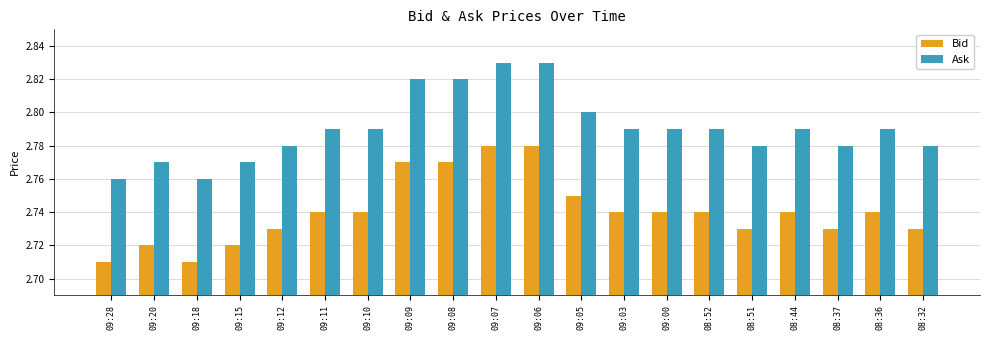

List the series in order of their overall mean, lowest first.

Bid, Ask